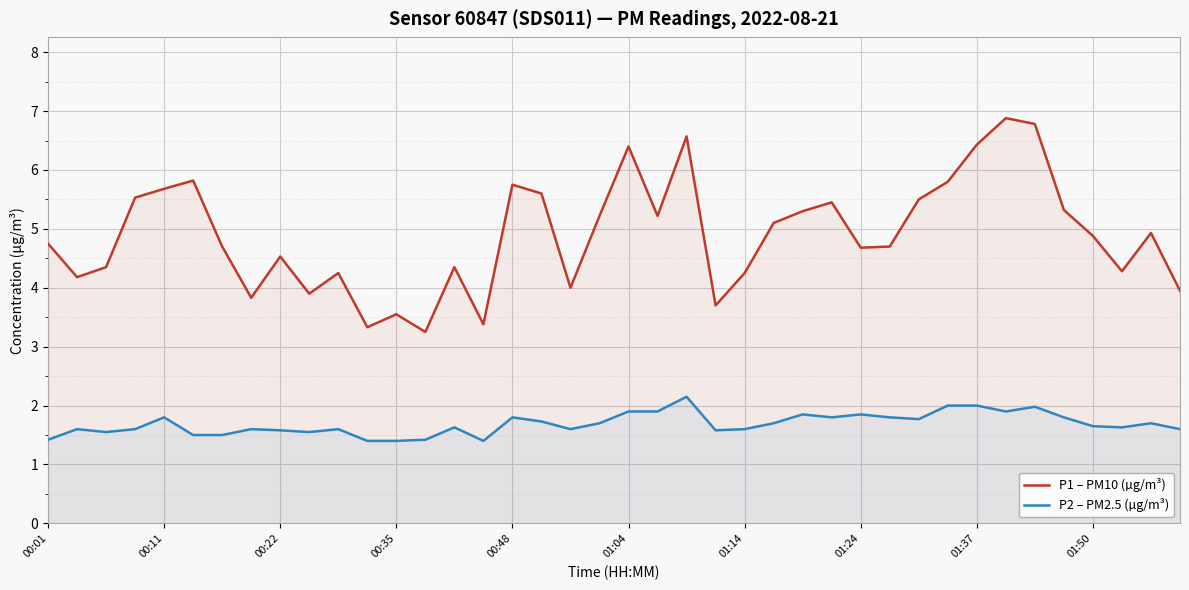

Rank the series by their maximum value, from highest to lowest.

P1 – PM10 (µg/m³), P2 – PM2.5 (µg/m³)